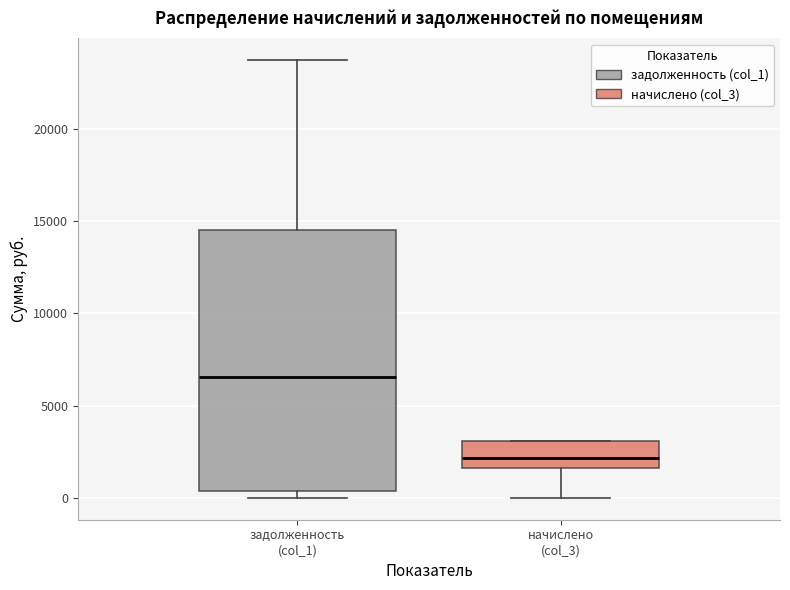

Which box's median line is the highest?

задолженность (col_1)